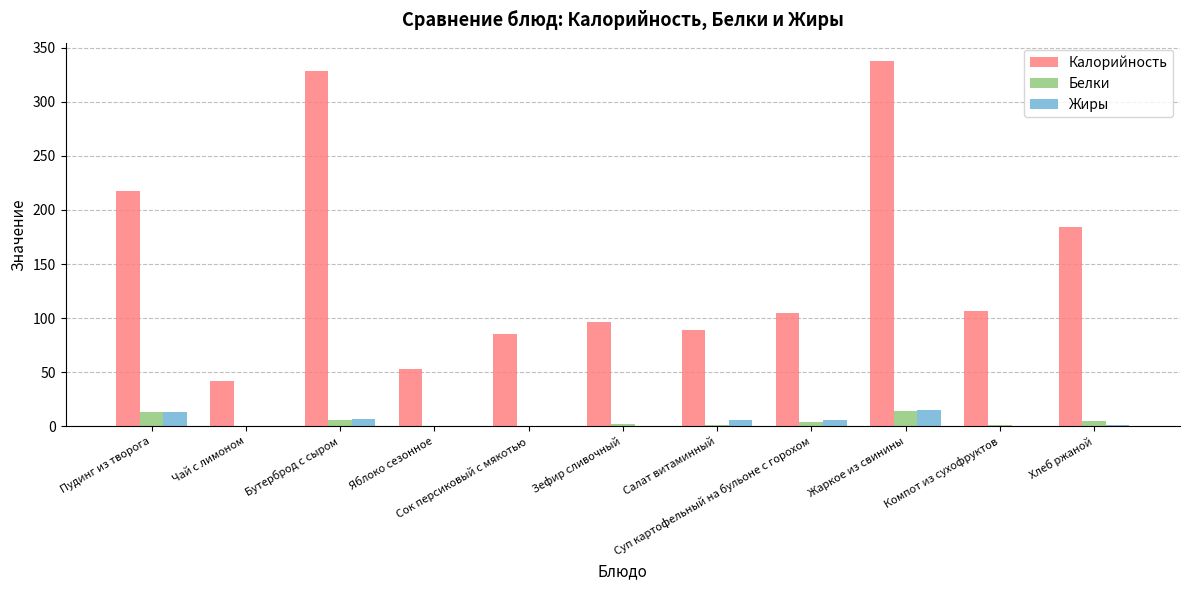

What are all the series names shown in the legend?

Калорийность, Белки, Жиры